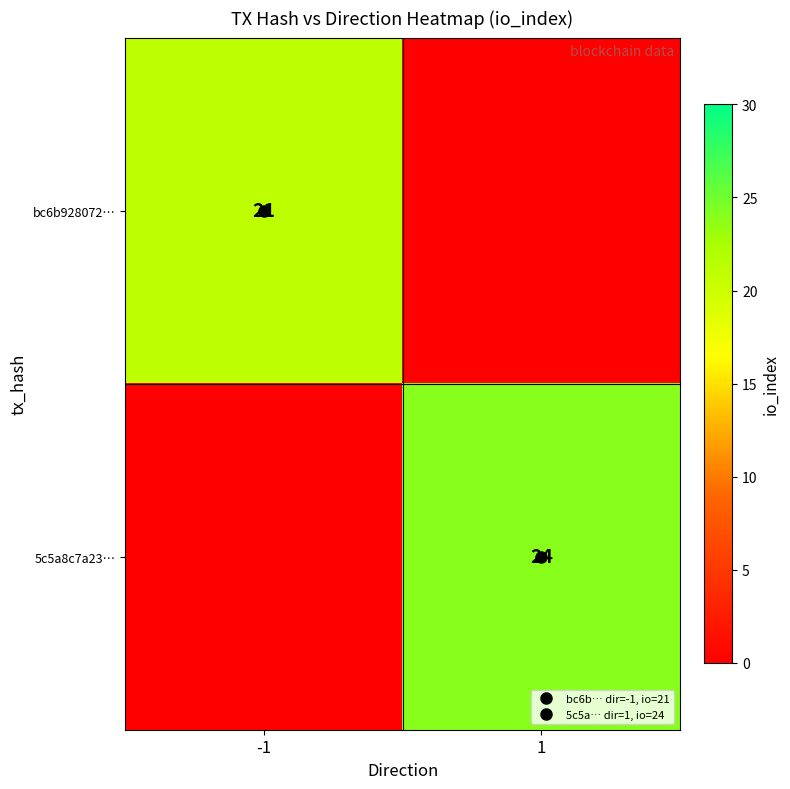

Which series changed the most between -1 and 1?

5c5a8c7a23…